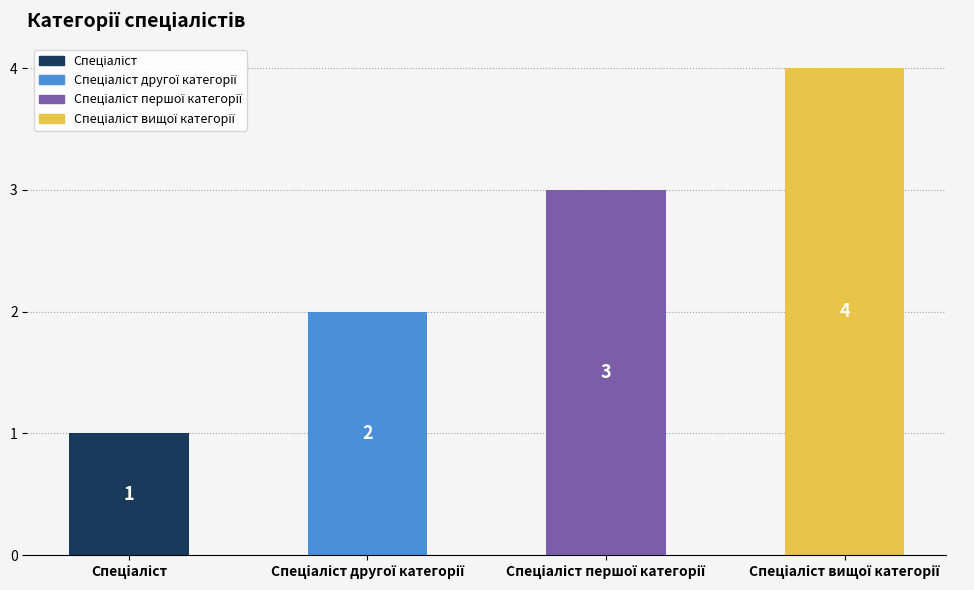

What is the maximum value shown in the chart?

4